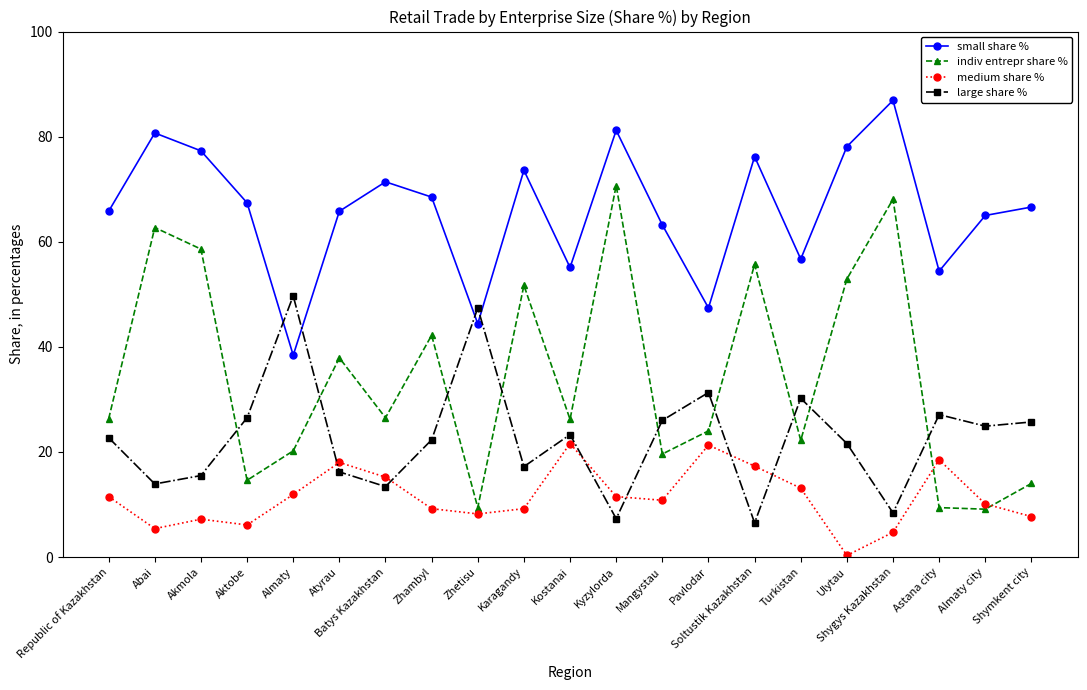

What is the difference between the large share % values at Almaty and Turkistan?

19.5